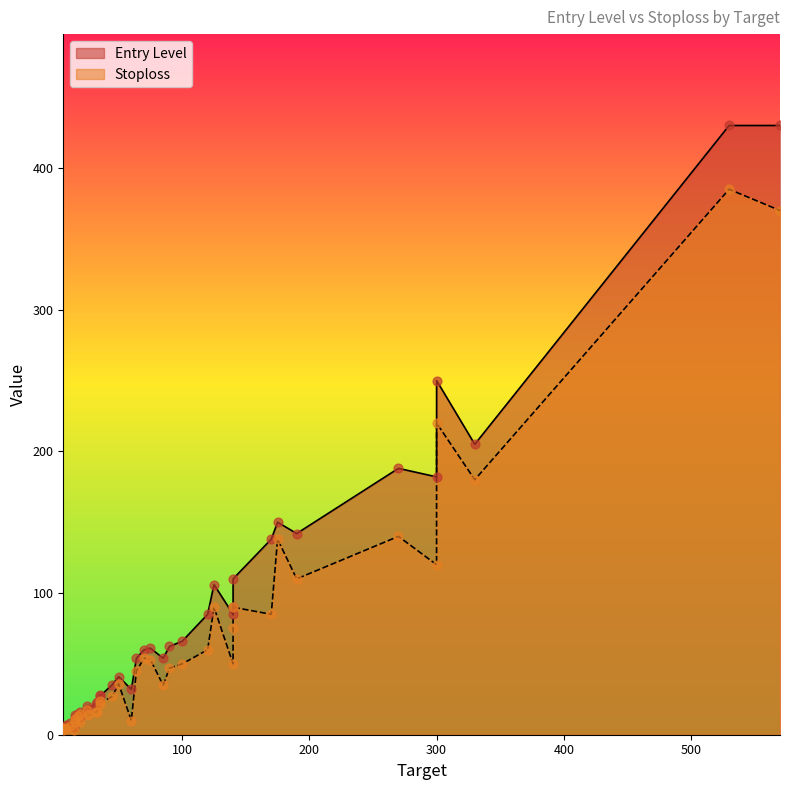

Which series has the largest total across all categories?

Entry Level